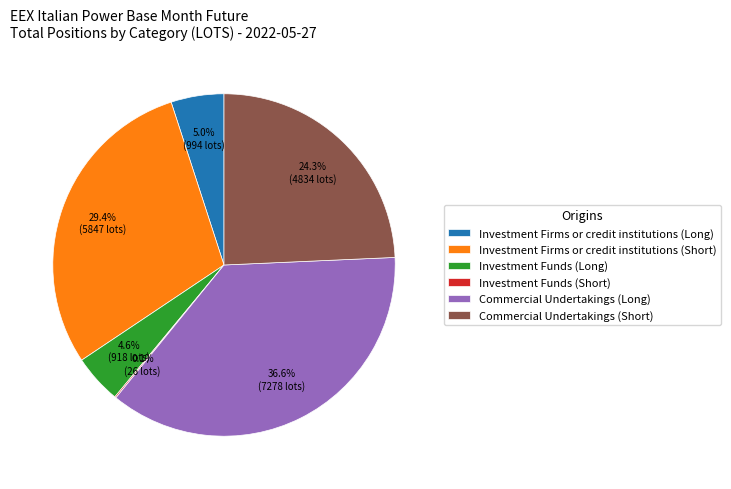

The Commercial Undertakings (Long) slice represents 44% of the pie. True or false?

False